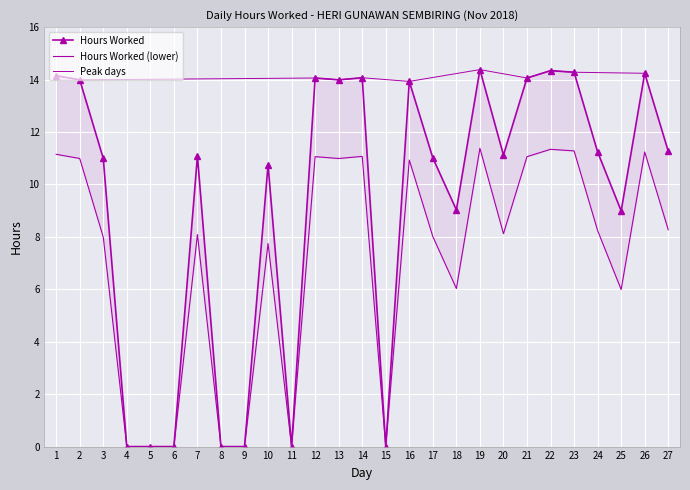

How many data points are less than 11?

11